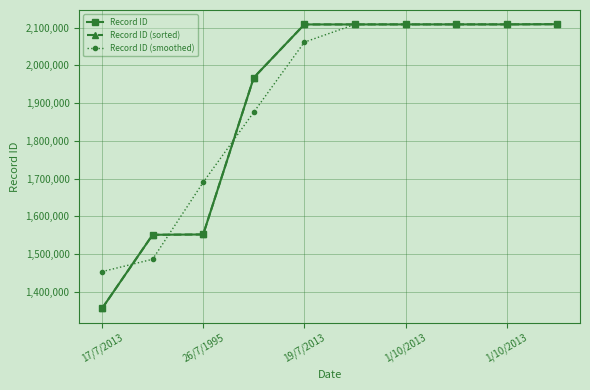

True or false: Record ID (sorted) and Record ID (smoothed) cross at least once.

True